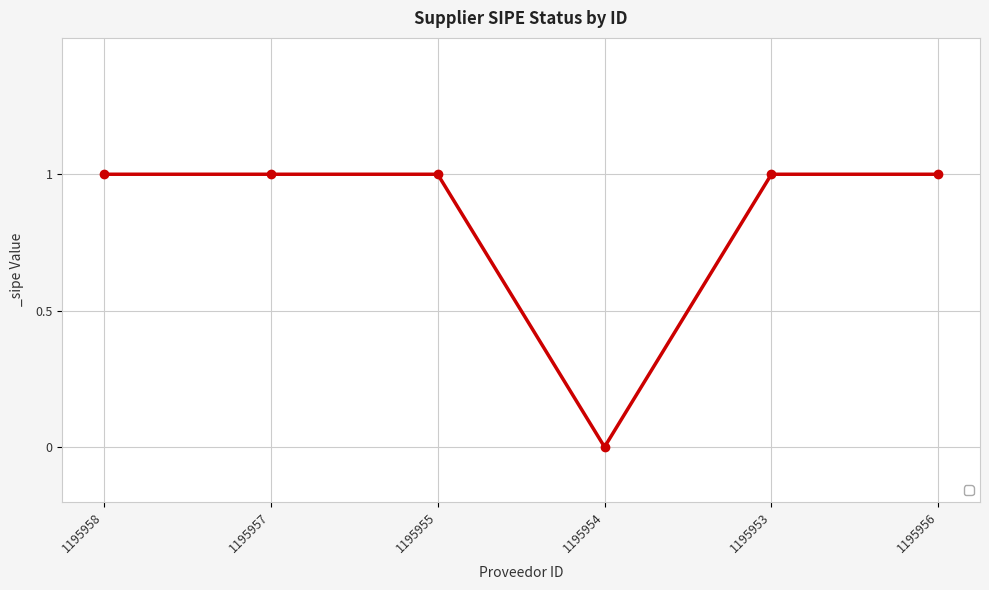

What is the value of the 6th point from the left?

1